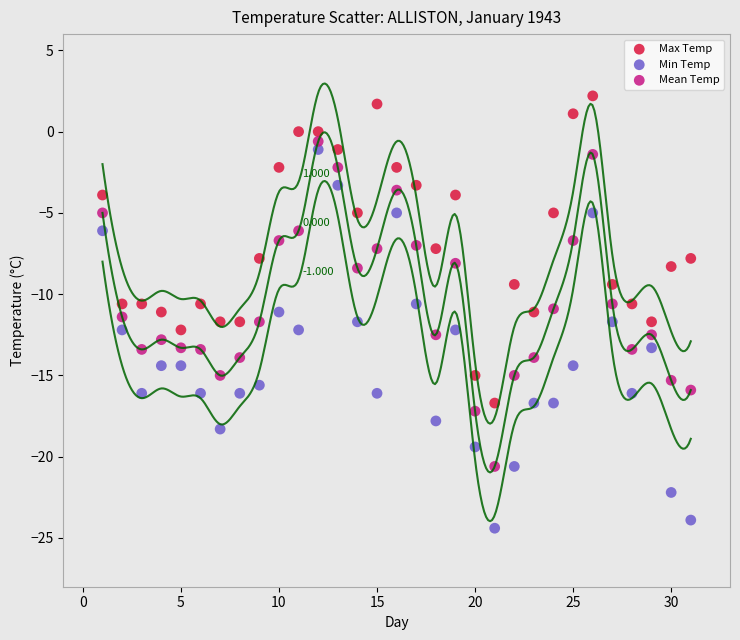

What are all the series names shown in the legend?

Max Temp, Min Temp, Mean Temp